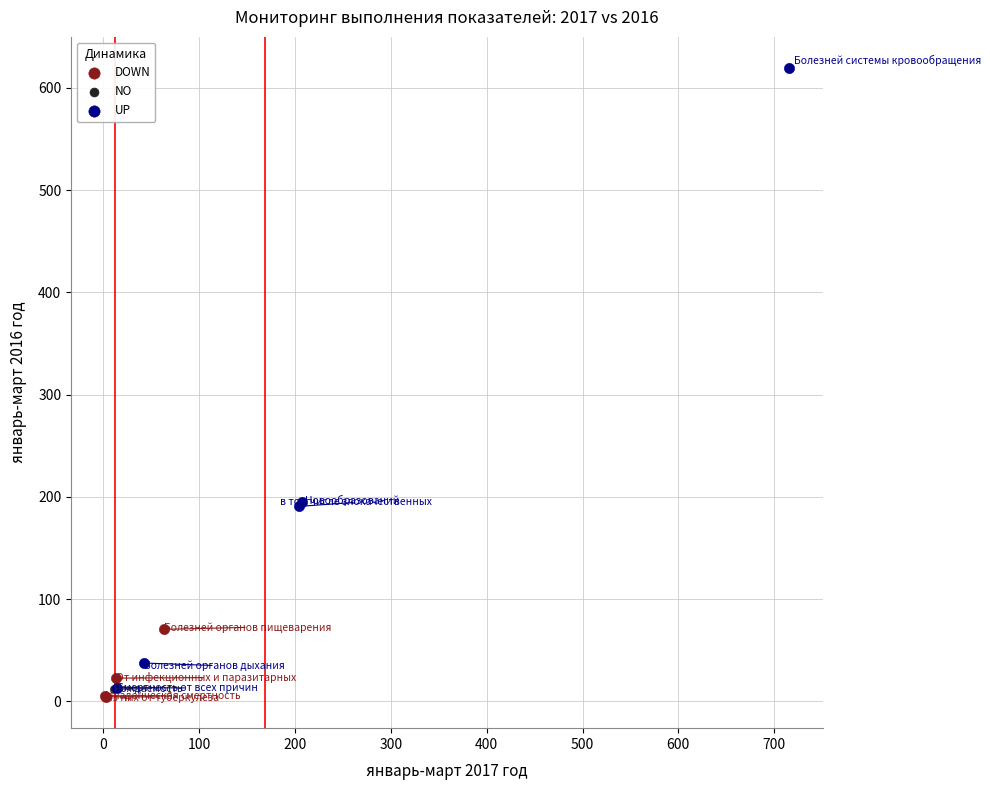

Which series reaches the minimum Y coordinate?

DOWN